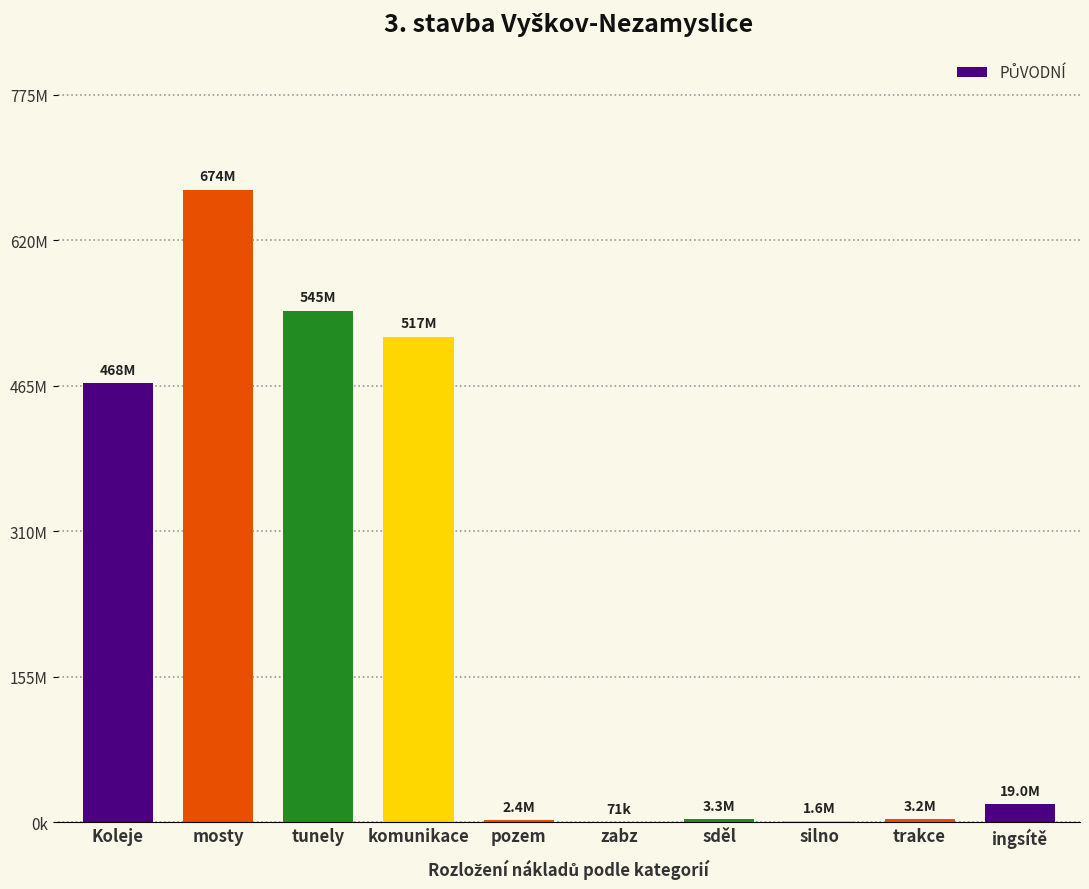

What is the maximum value shown in the chart?

673888124.0